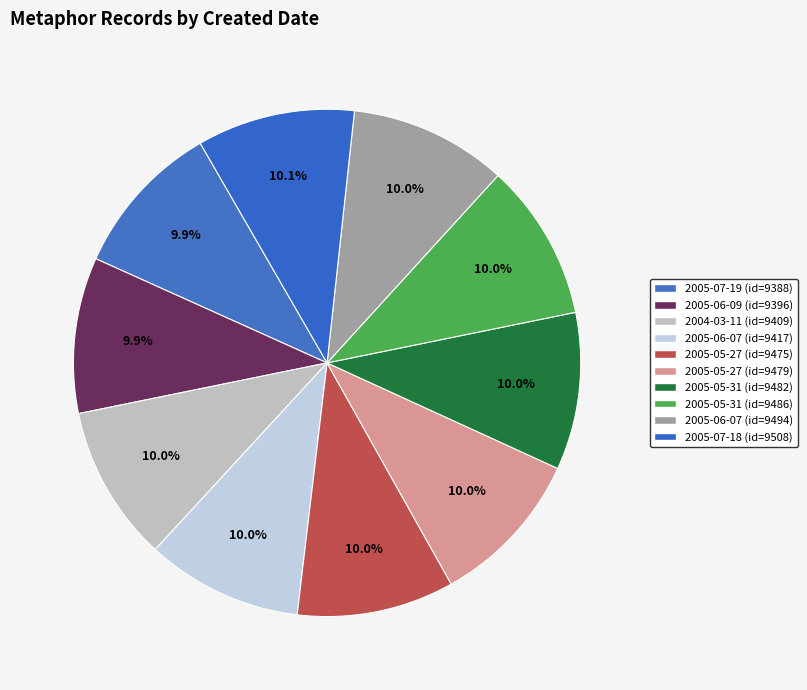

Count the number of slices in the pie.

10